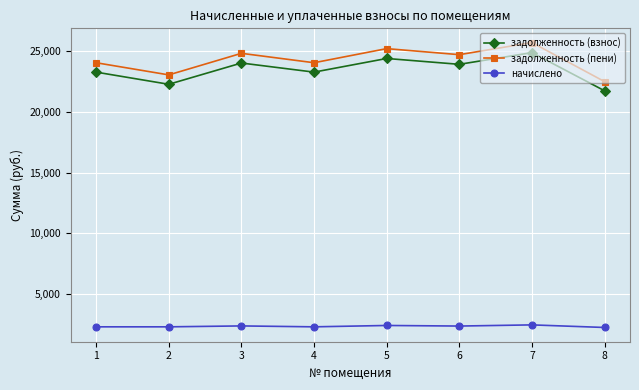

Does the chart have visible grid lines?

Yes